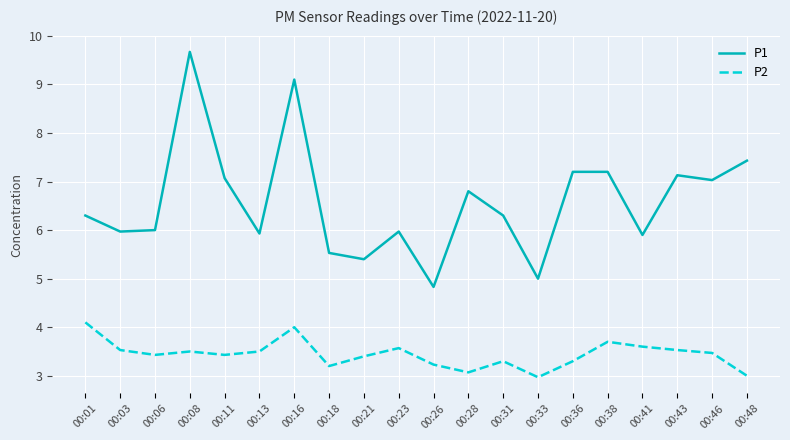

Rank the series by their maximum value, from lowest to highest.

P2, P1